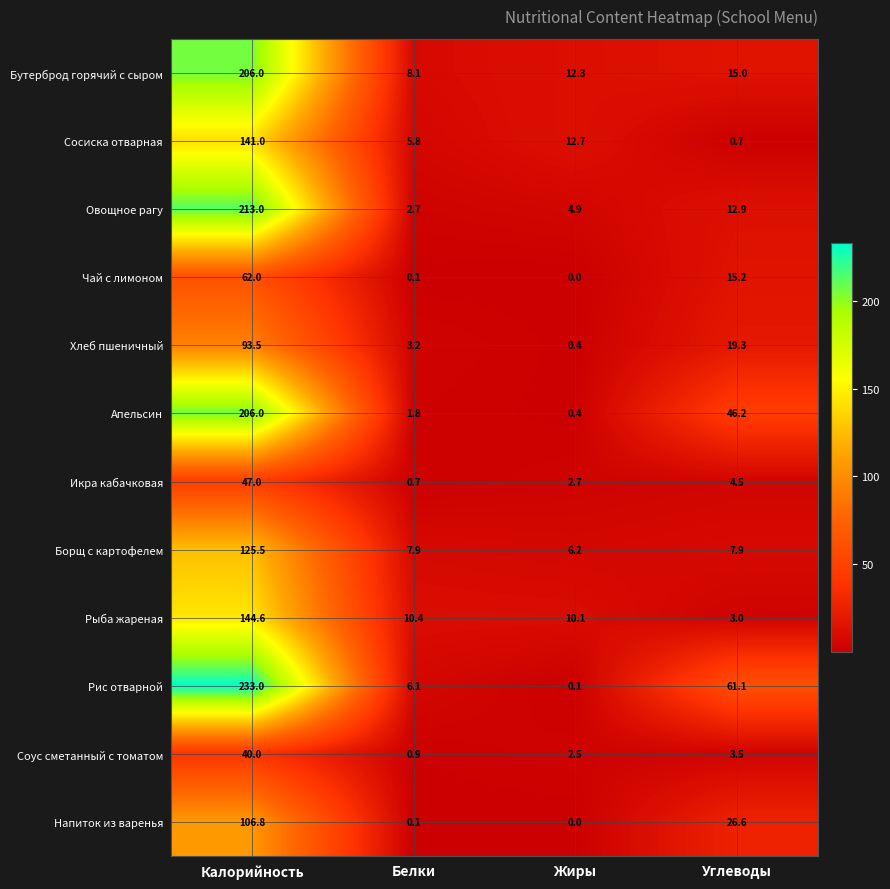

What is the difference between the Бутерброд горячий с сыром values at Белки and Калорийность?

197.9